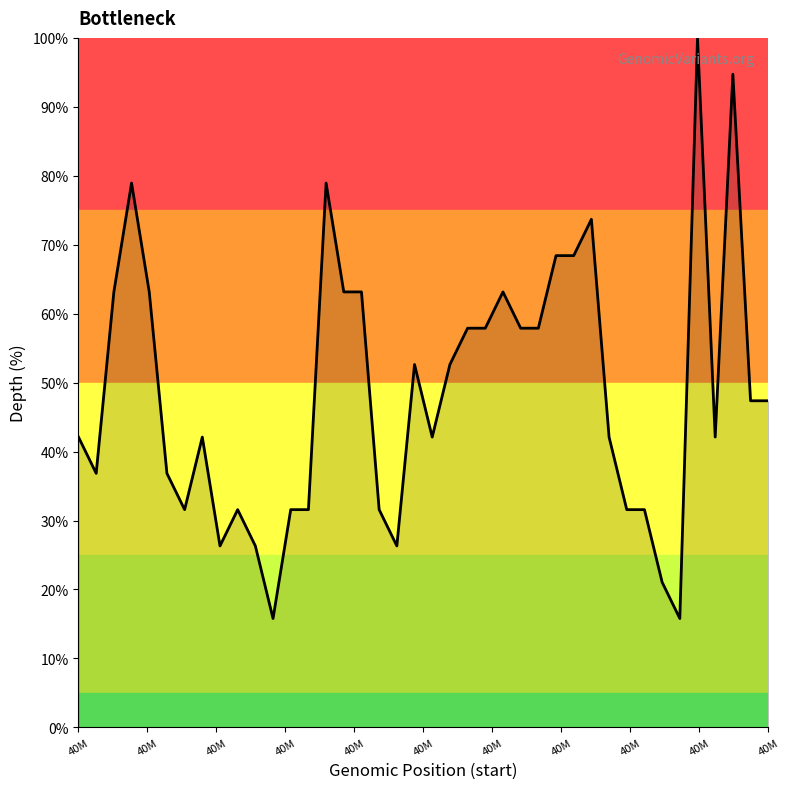

What is the maximum value shown in the chart?

100.0